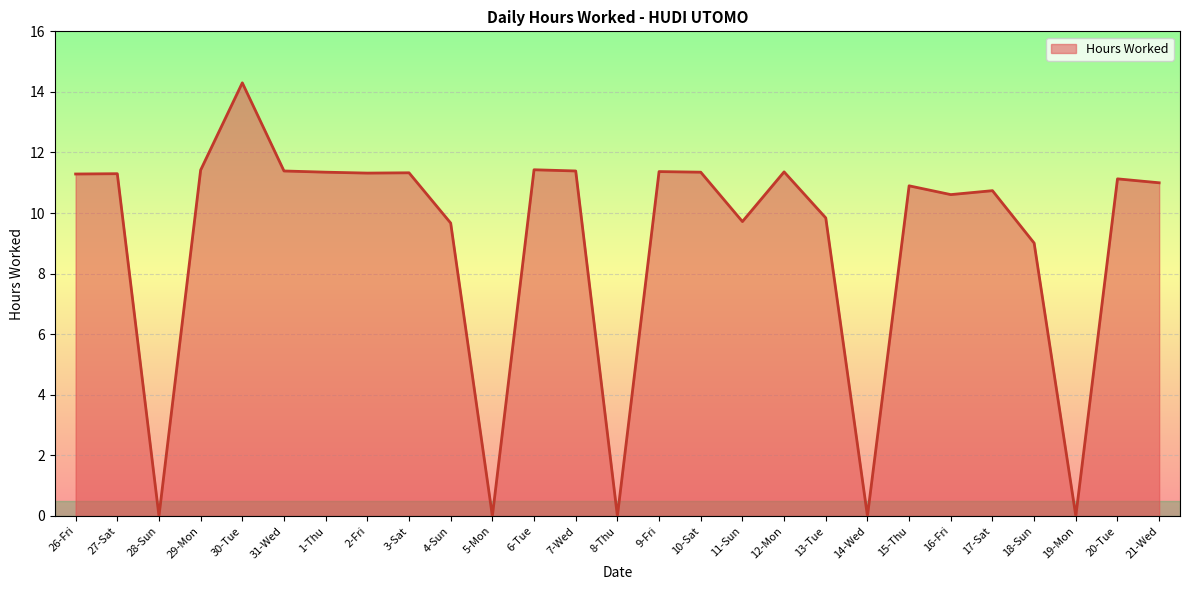

What value does the data have at 27-Sat?

11.3